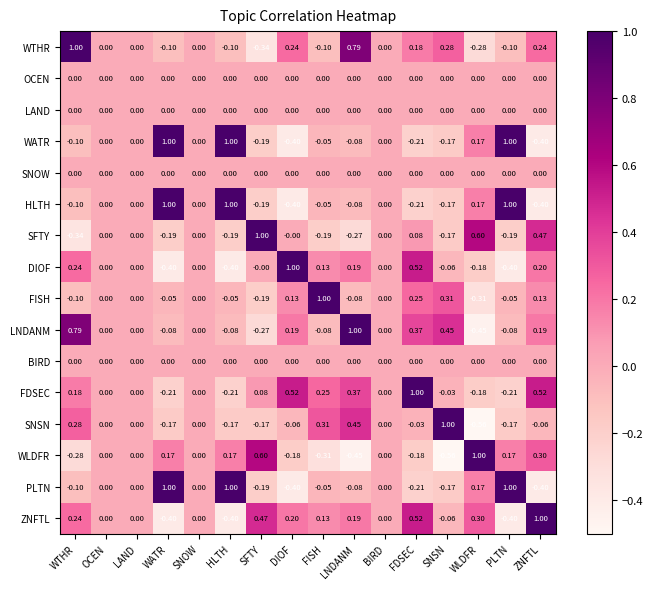

Count the number of categories in the chart.

16